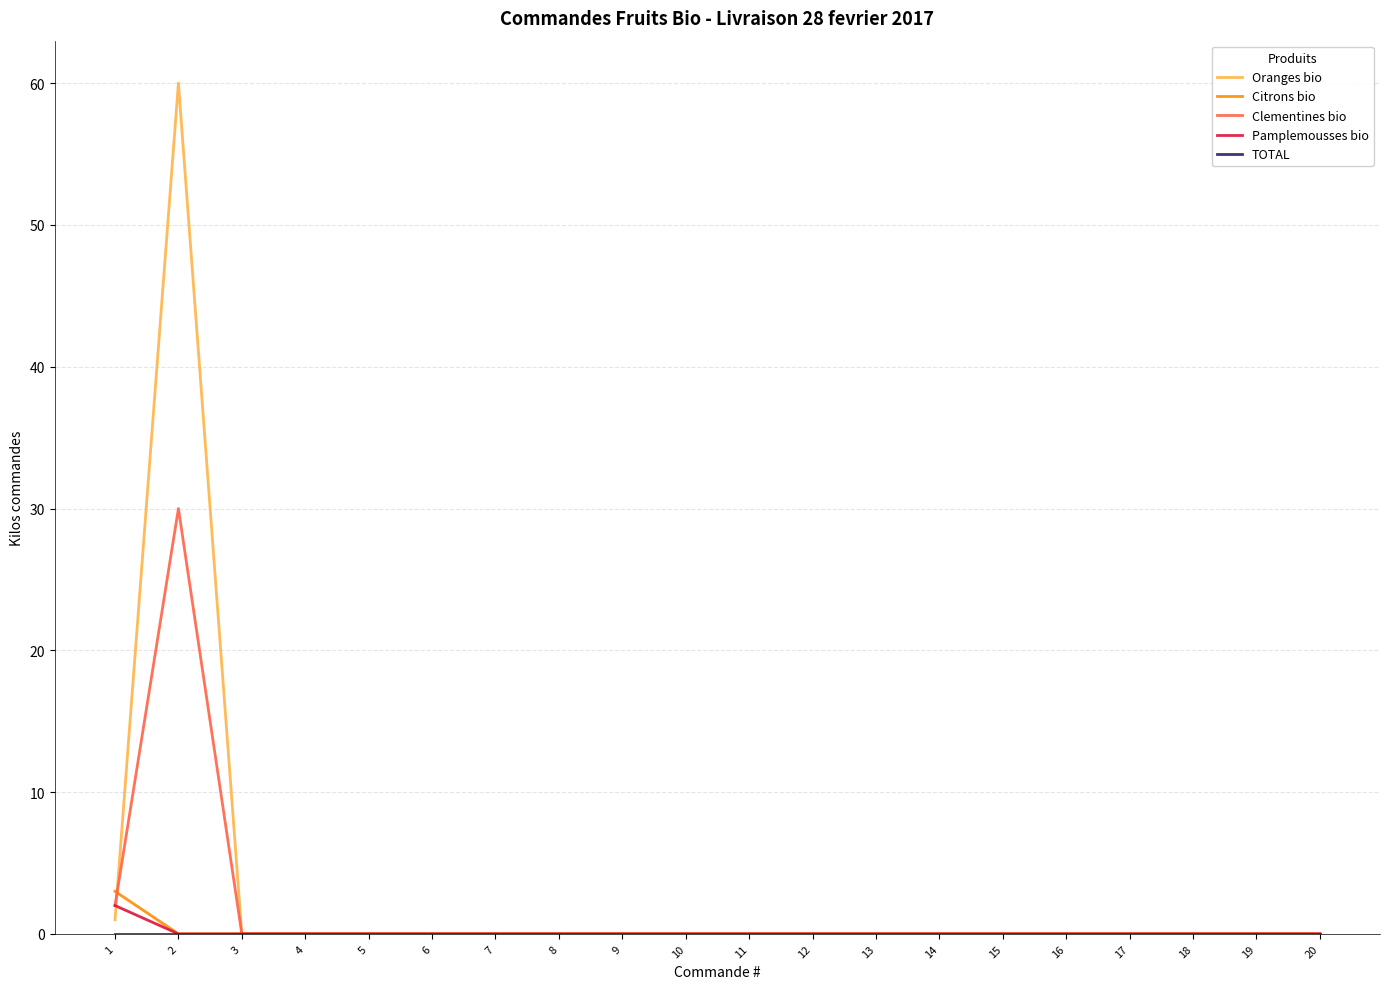

Is the value of Citrons bio at 1 greater than the value of Pamplemousses bio at 8?

Yes